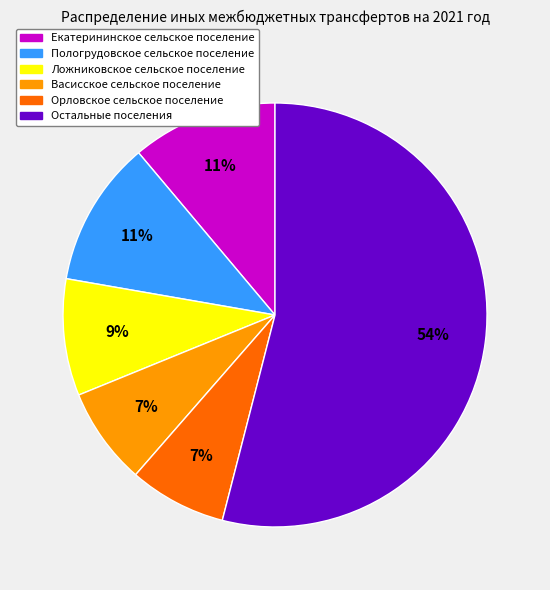

What is the largest slice in the pie chart?

Остальные поселения